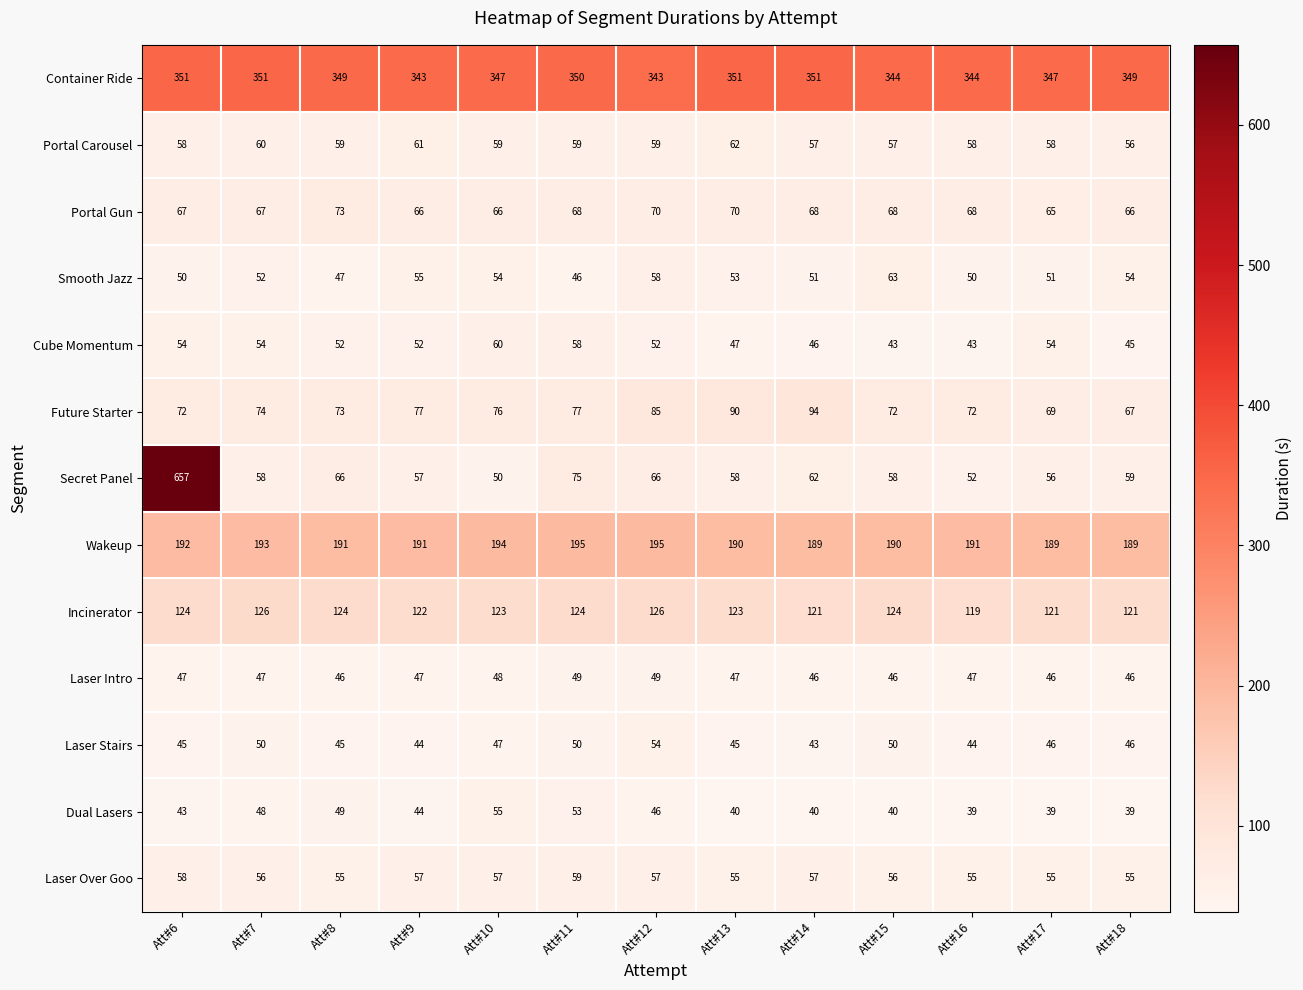

Where does the Cube Momentum series first go above 52?

Att#6